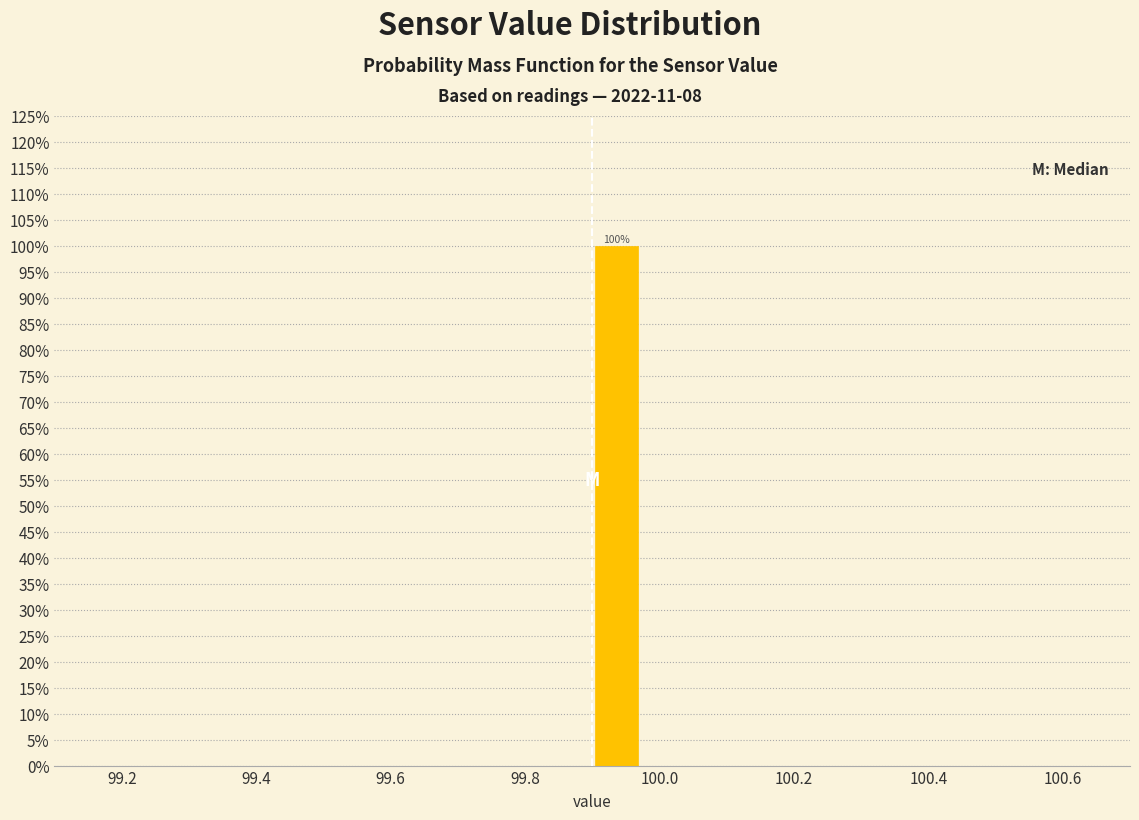

Around what value on the x-axis is the tallest bar? Give the approximate position of its centre, as read against the axis.

99.94